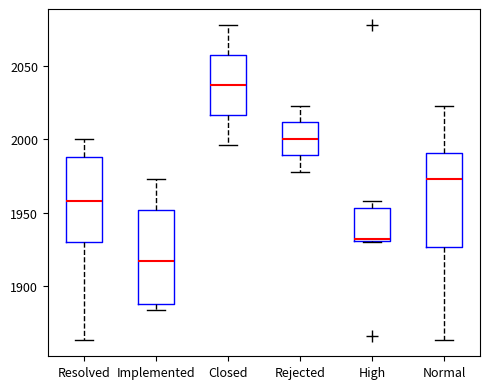

Reading left to right, transcribe this box plot: for each box, give where its median line is, the range the box spans, and where its two whiskers end, as read against the y-axis. The values are not printed on the chart, so give them approximately, as read against the axis.

Resolved: median 1960, box 1930 to 1990, whiskers 1865 to 2000
Implemented: median 1915, box 1890 to 1950, whiskers 1885 to 1975
Closed: median 2035, box 2015 to 2060, whiskers 1995 to 2080
Rejected: median 2000, box 1990 to 2010, whiskers 1980 to 2025
High: median 1930, box 1930 to 1955, whiskers 1930 to 1960
Normal: median 1975, box 1925 to 1990, whiskers 1865 to 2025